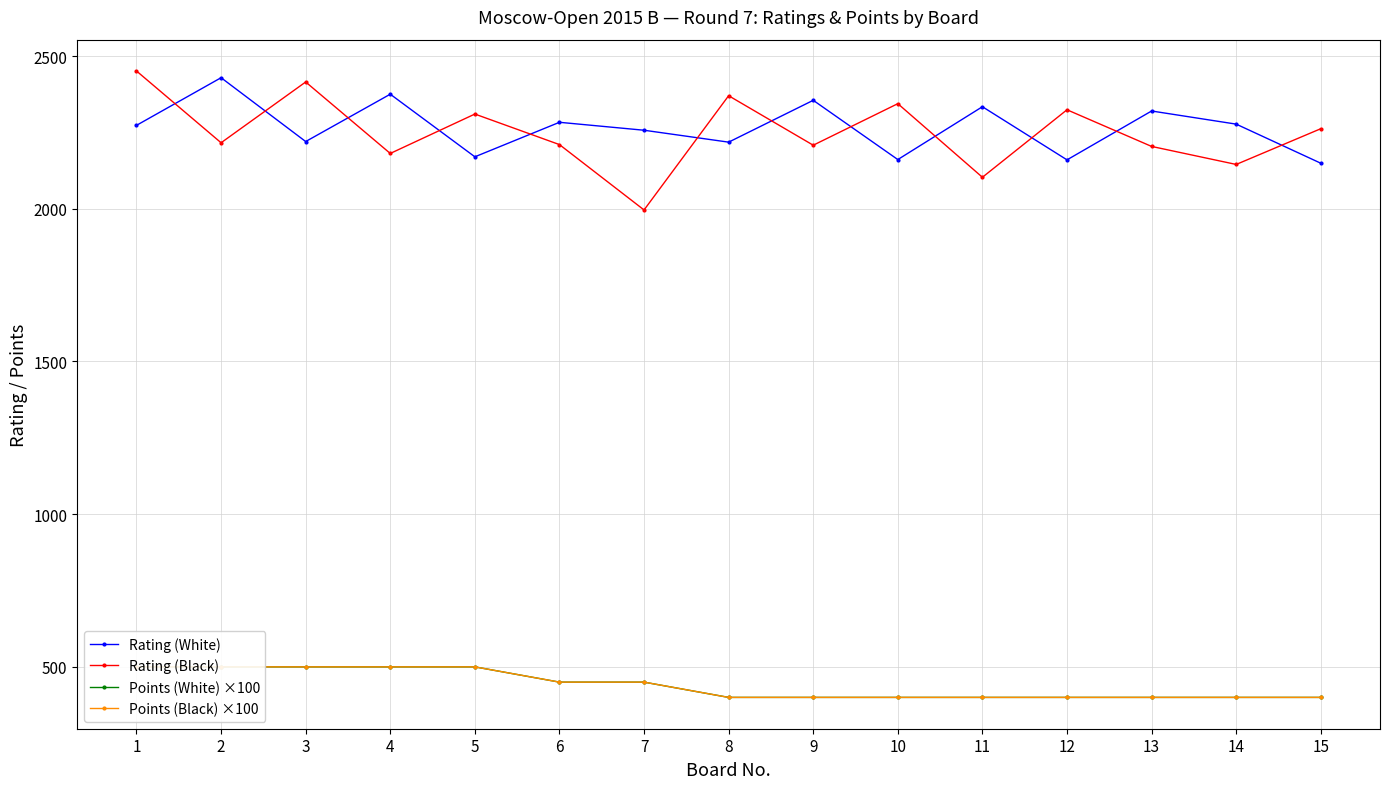

What is the difference between the second highest and minimum values in the Rating (White) series?

226